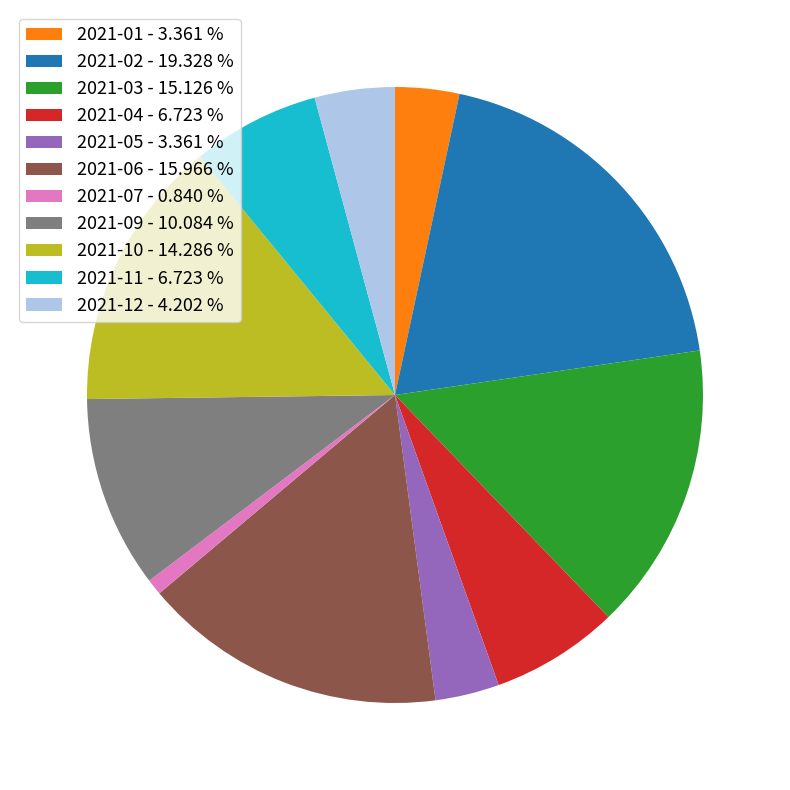

Is the sum of 2021-12 - 4.202 % and 2021-03 - 15.126 % greater than half?

No